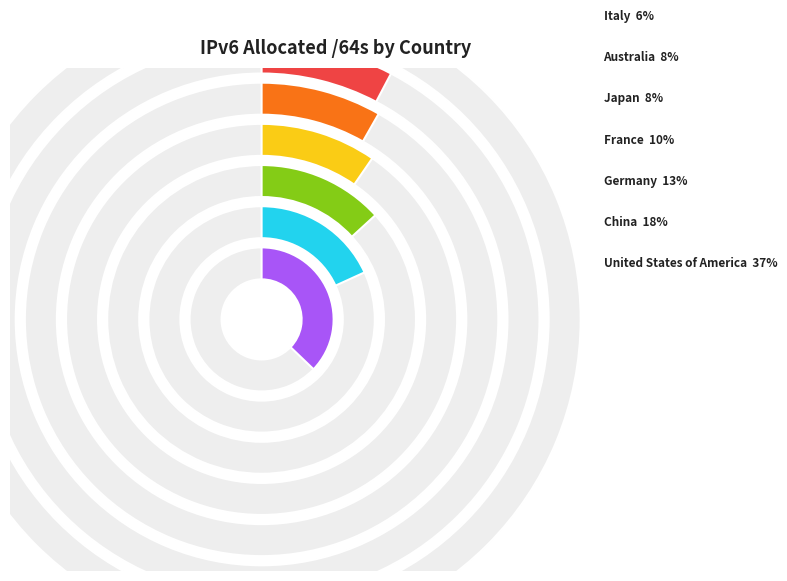

What percentage is NOT represented by China?

81.8%